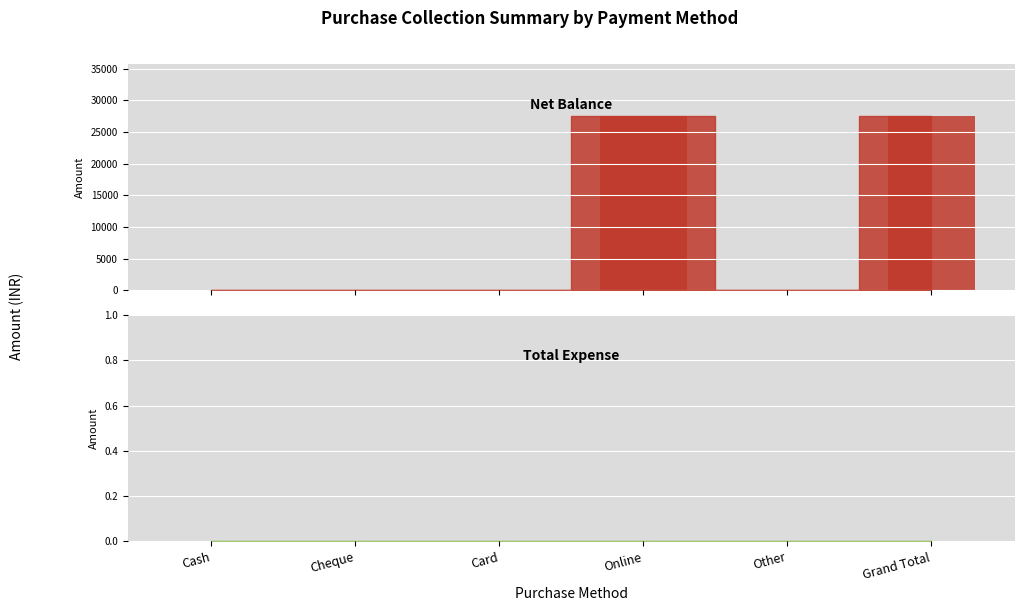

Where is the data nearest to the value 13750?

Cash